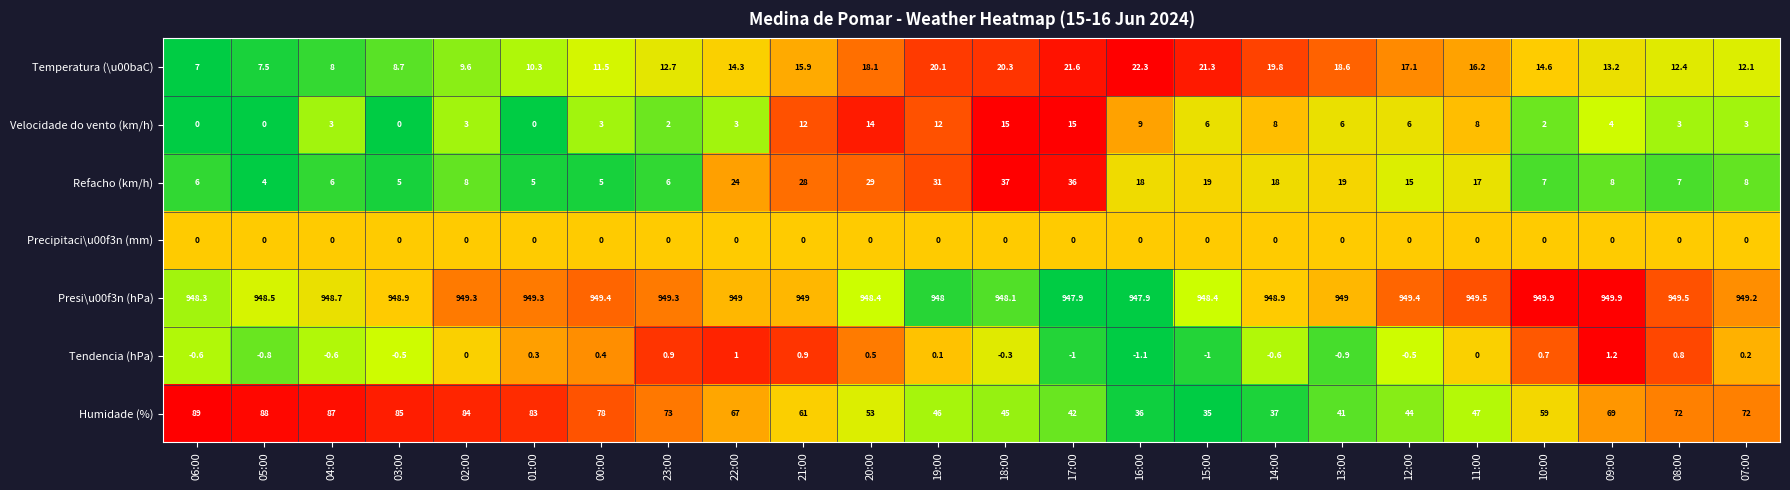

Which series has the largest total across all categories?

Presi\u00f3n (hPa)